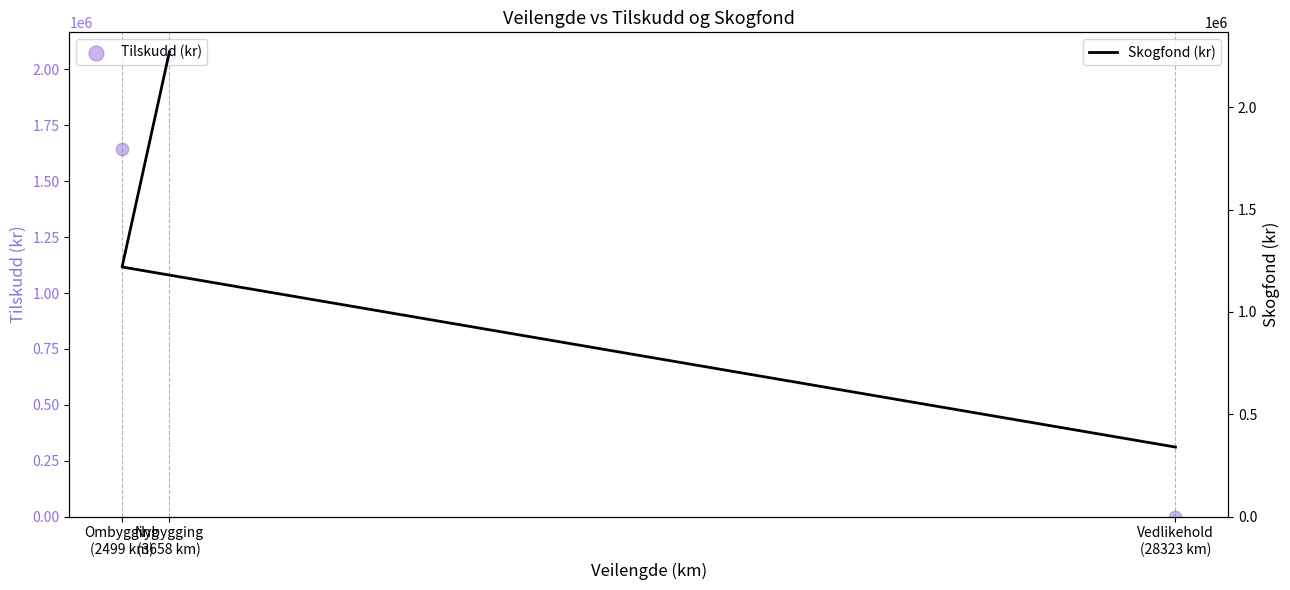

Which series has the largest Y range (max minus min)?

Tilskudd (kr)